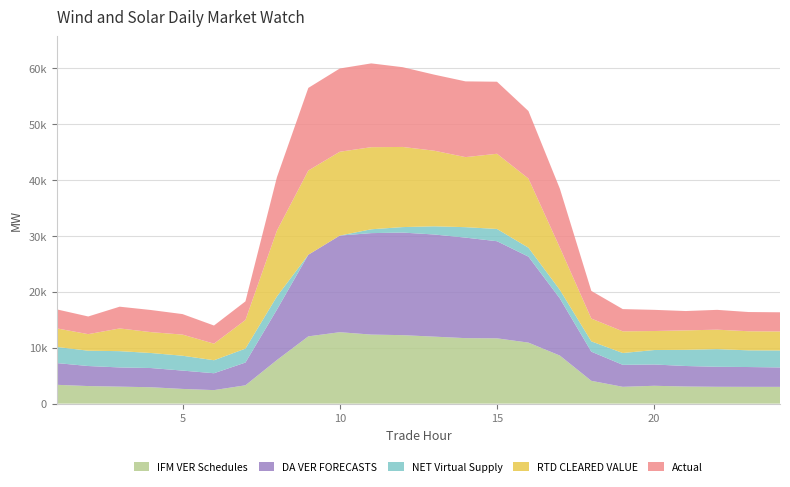

Reading left to right, list all the values displayed in this chart.

IFM VER Schedules: 1=3361.9	2=3137.4	3=3033.6	4=2924.8	5=2624.6	6=2413.9	7=3272.4	8=7786.2	9=12024.1	10=12767.4	11=12342.5	12=12238.6	13=11975.7	14=11705.6	15=11671.7	16=10906.2	17=8587.7	18=4074.8	19=3002.8	20=3186.1	21=3057.4	22=3006.6	23=2996.9	24=2992.4
DA VER FORECASTS: 1=3886.9	2=3583.6	3=3434.6	4=3434.5	5=3278.5	6=3017.3	7=4070.7	8=9014.4	9=14596.0	10=17277.7	11=18141.4	12=18342.5	13=18264.8	14=17973.4	15=17365.4	16=15371.0	17=10208.8	18=5212.7	19=3927.6	20=3809.1	21=3666.4	22=3577.3	23=3543.7	24=3475.5
NET Virtual Supply: 1=2882.5	2=2739.7	3=2911.3	4=2686.6	5=2656.7	6=2324.8	7=2491.1	8=2355.9	9=-178.2	10=-364.0	11=685.9	12=981.7	13=1460.7	14=1869.6	15=2190.9	16=1600.6	17=1529.8	18=1844.5	19=2116.1	20=2586.3	21=2893.2	22=3158.8	23=2985.4	24=3036.4
RTD CLEARED VALUE: 1=3320.5	2=2958.4	3=4059.7	4=3733.4	5=3779.7	6=2964.2	7=5118.8	8=11767.3	9=15057.1	10=14988.2	11=14680.0	12=14328.3	13=13523.6	14=12524.7	15=13443.5	16=12367.8	17=7563.7	18=4073.8	19=3876.8	20=3397.3	21=3478.2	22=3476.8	23=3411.5	24=3396.2
Actual: 1=3398.8	2=3160.3	3=3890.8	4=3952.1	5=3666.8	6=3241.6	7=3329.1	8=9536.1	9=14772.0	10=14884.4	11=14982.9	12=14261.8	13=13599.5	14=13542.8	15=12883.2	16=12067.5	17=10527.3	18=4945.7	19=3973.7	20=3785.7	21=3457.6	22=3543.0	23=3436.7	24=3428.3